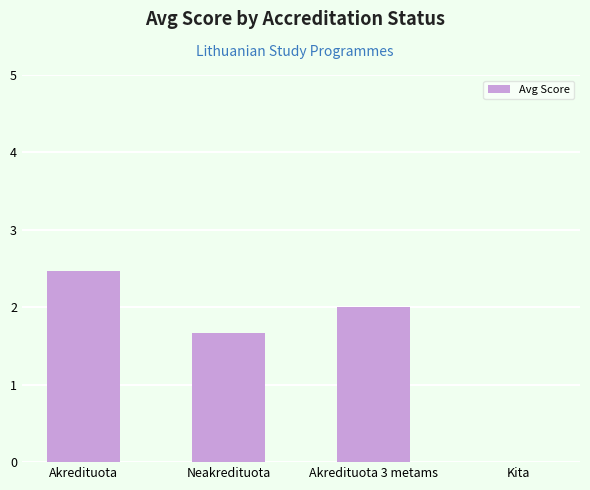

What is the change in value from Neakredituota to Akredituota 3 metams?

+0.3